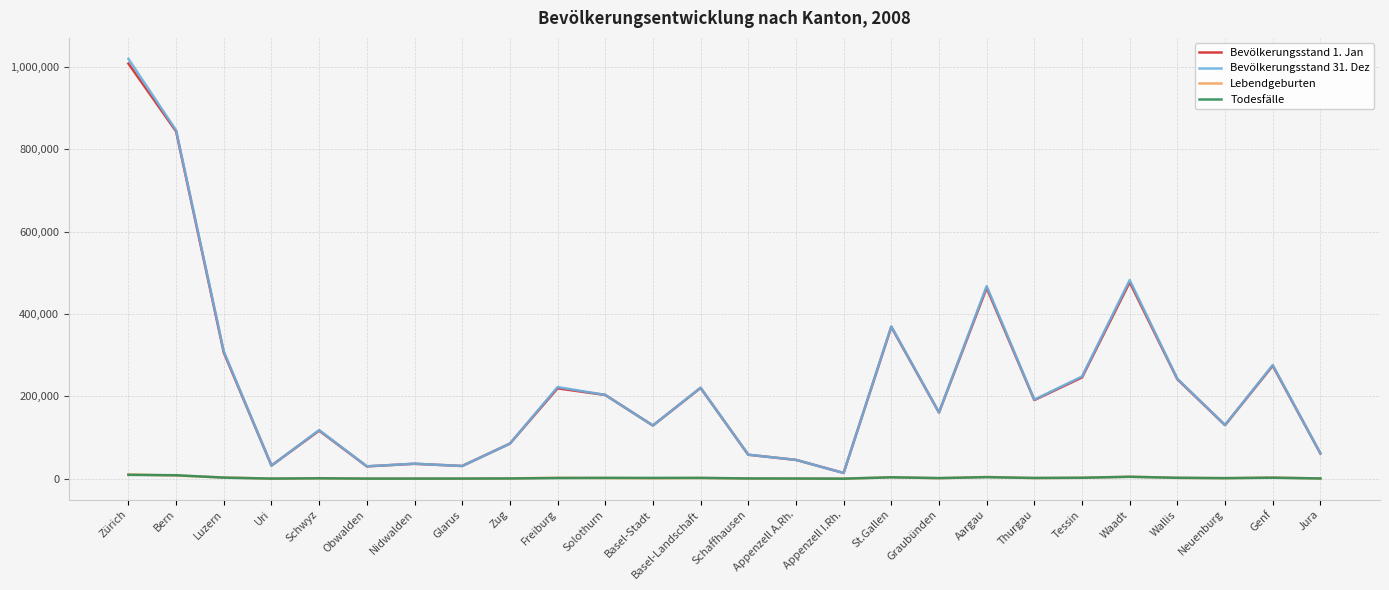

Which series has the largest range (max minus min)?

Bevölkerungsstand 31. Dez